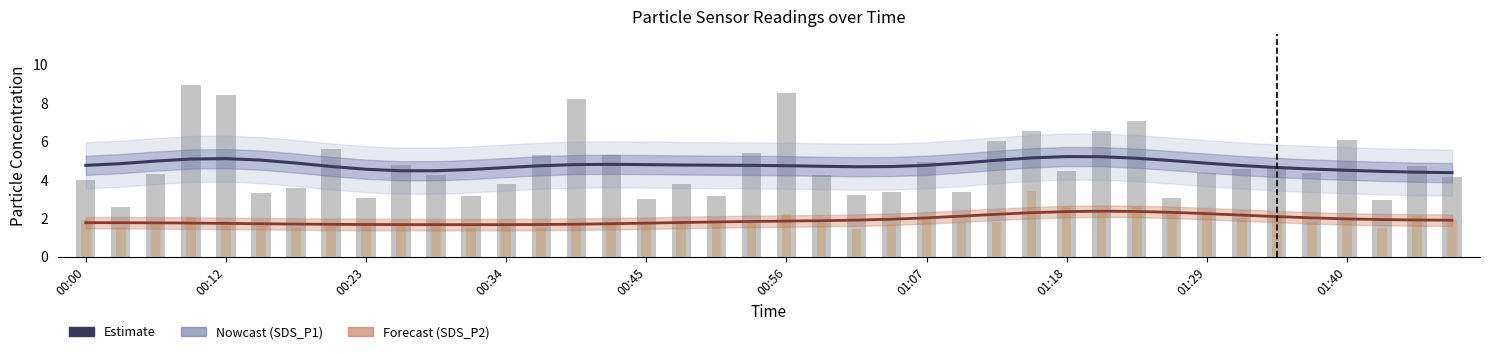

What is the value of the SDS_P2 bar at the 6th from the left?

1.6